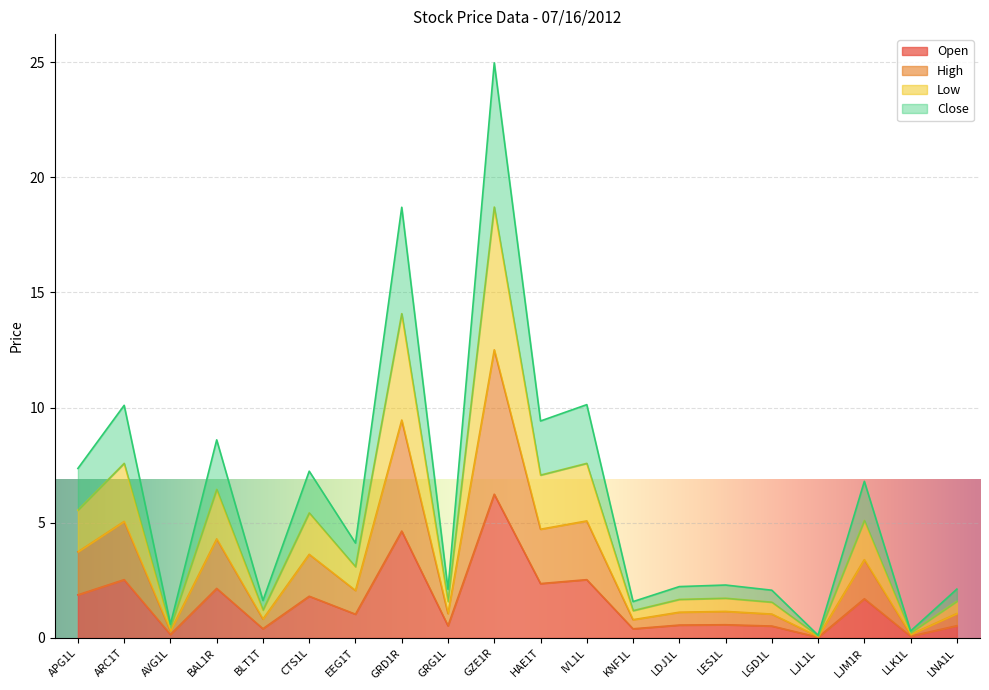

True or false: Low has a value of 6.6 at EEG1T.

False